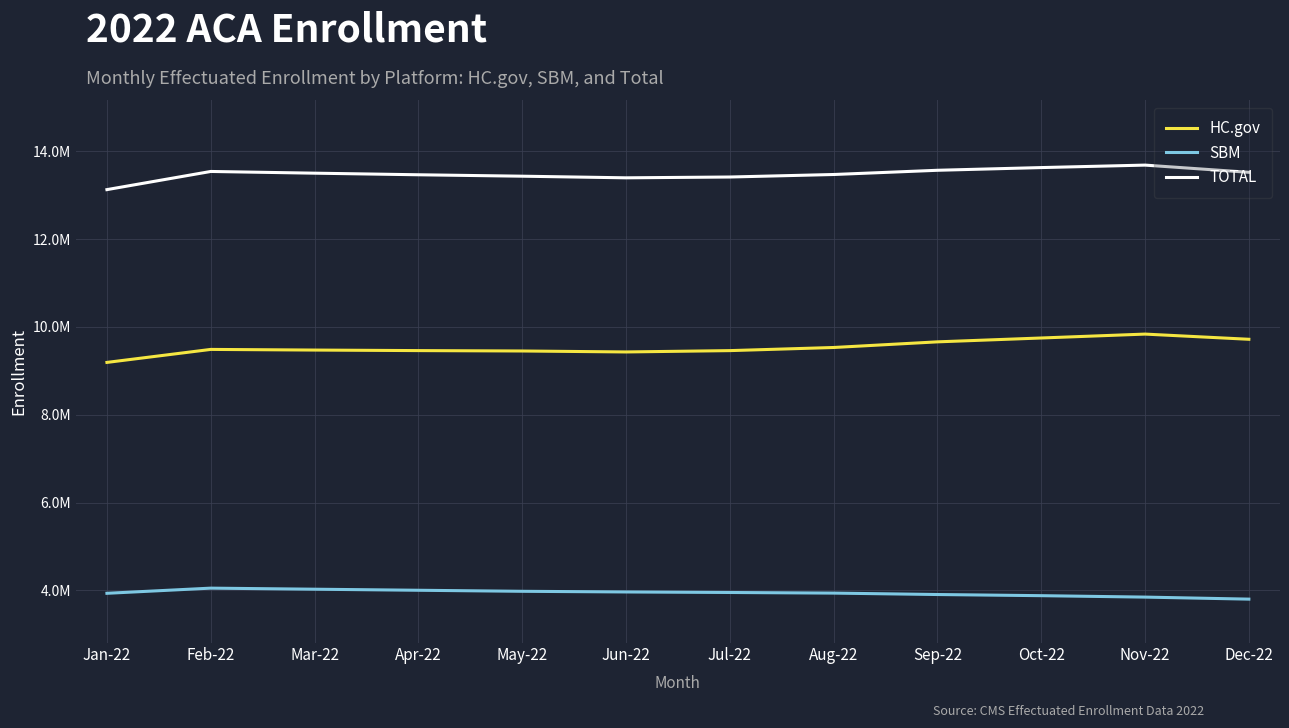

Does the chart have visible grid lines?

Yes